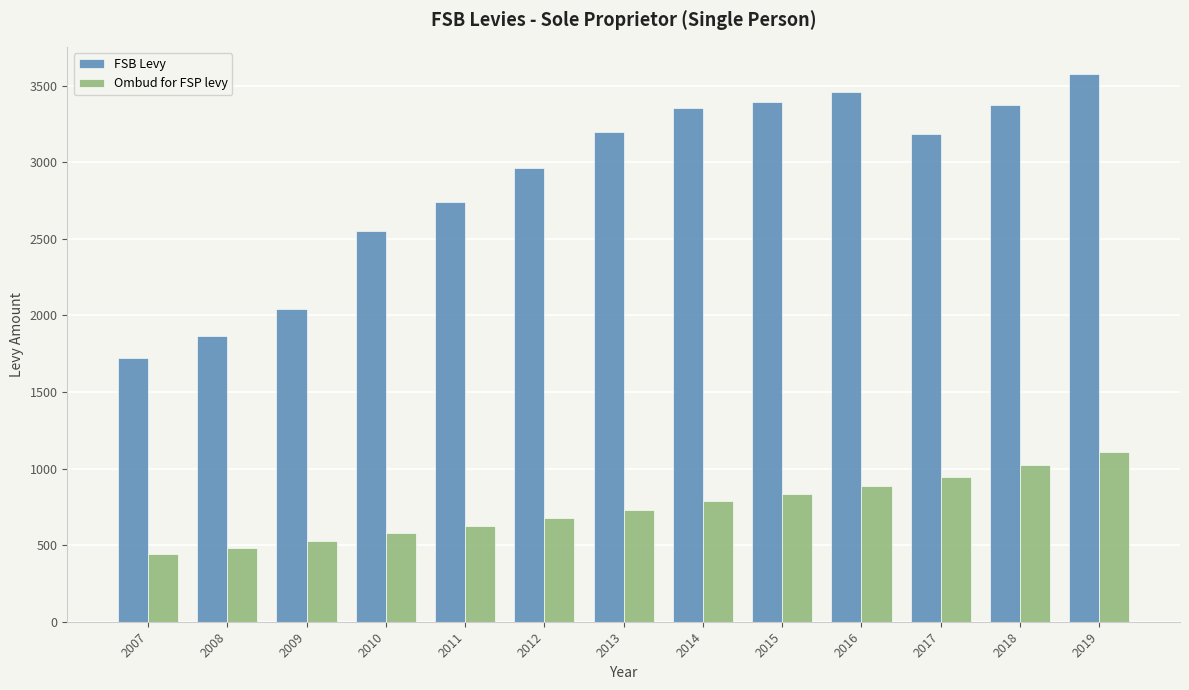

The Ombud for FSP levy series shows 1105 at 2019. True or false?

True